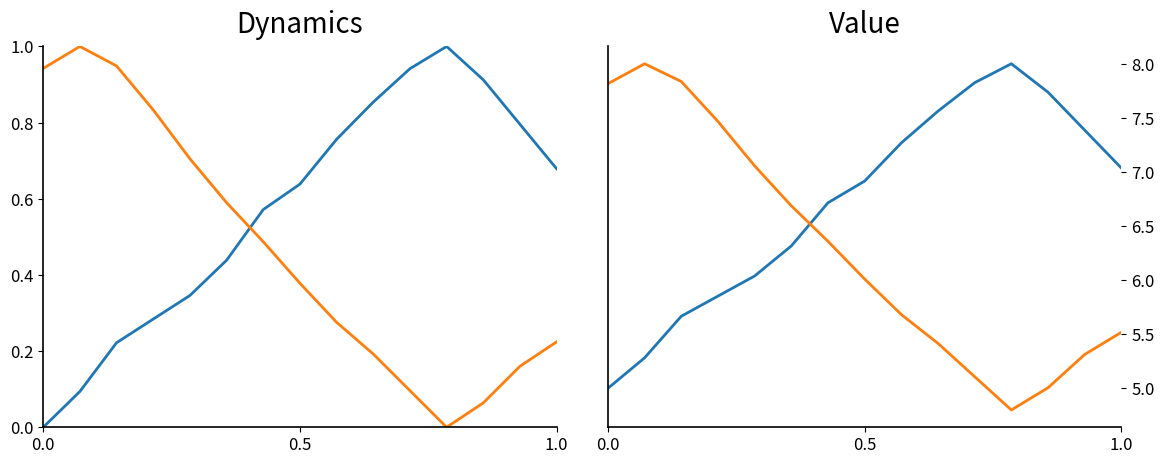

What is the sum of all temperature values?

94.1